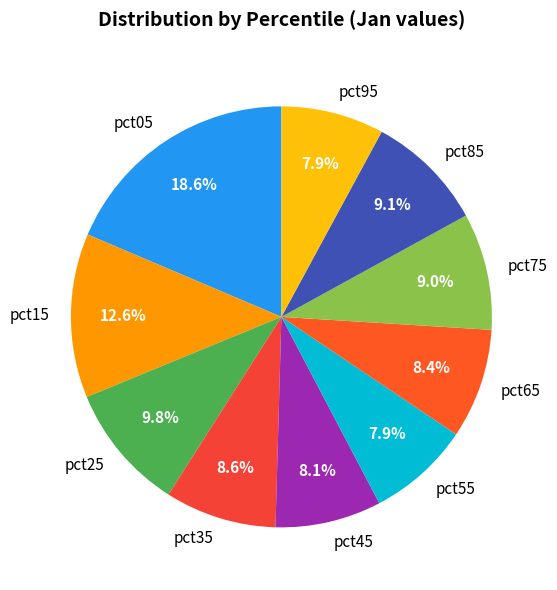

Is it true that pct95 is 8% of the pie?

True